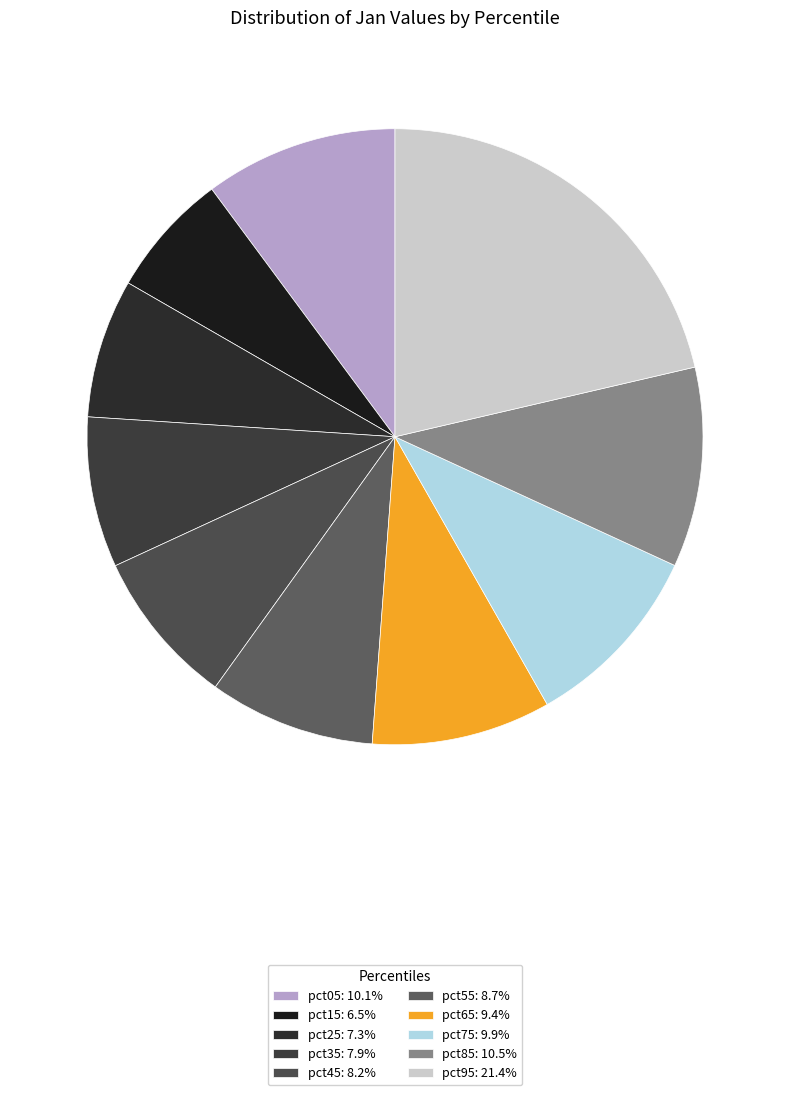

What percentage is the pct45 slice, to the nearest percent?

8%